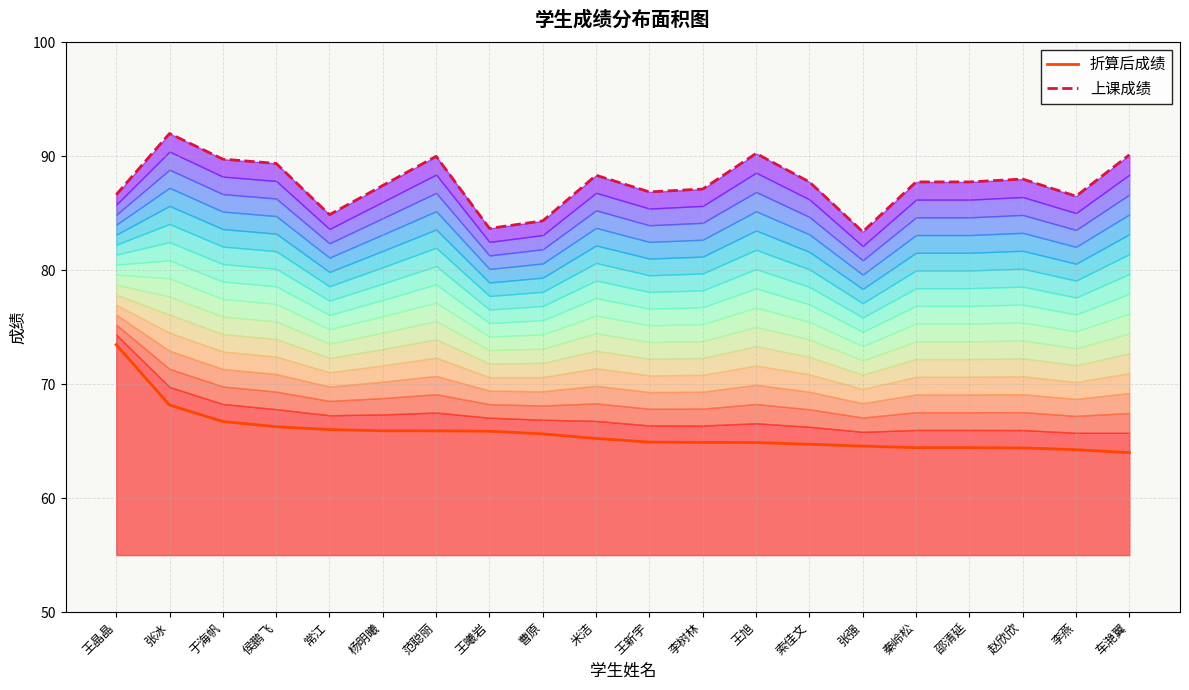

What is the approximate value of 折算后成绩 at 于海帆?

66.7